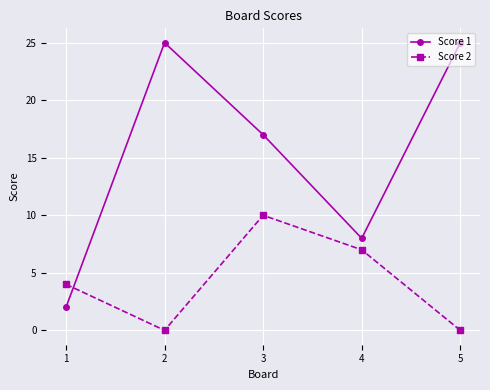

Count the Score 1 values in the range 8 to 25.

4